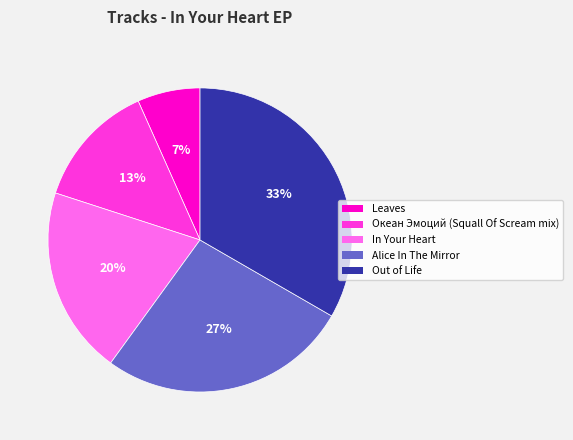

Which slice is the smallest?

Leaves